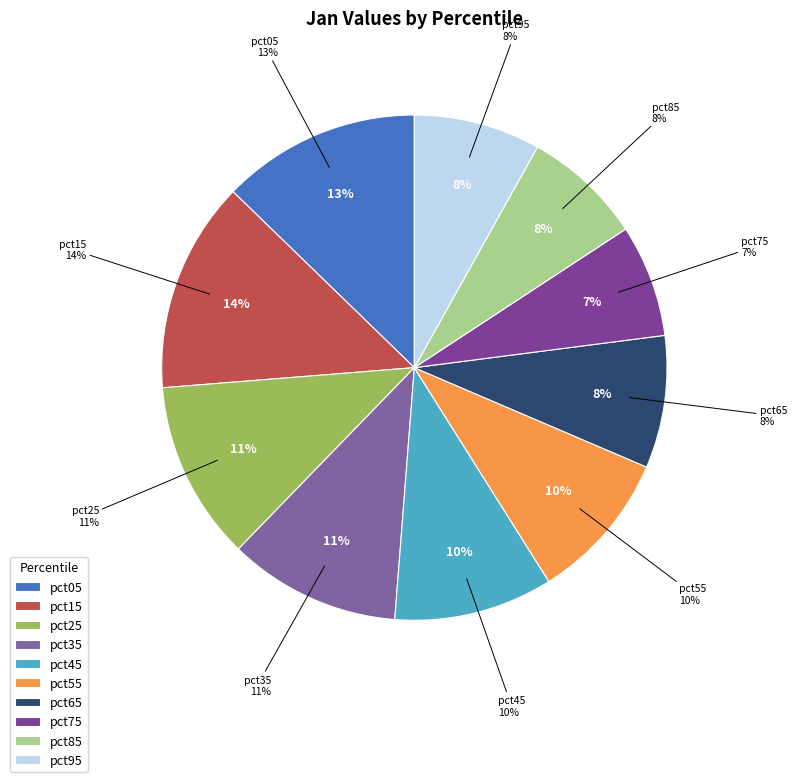

What percentage is the pct45 slice, to the nearest percent?

10%